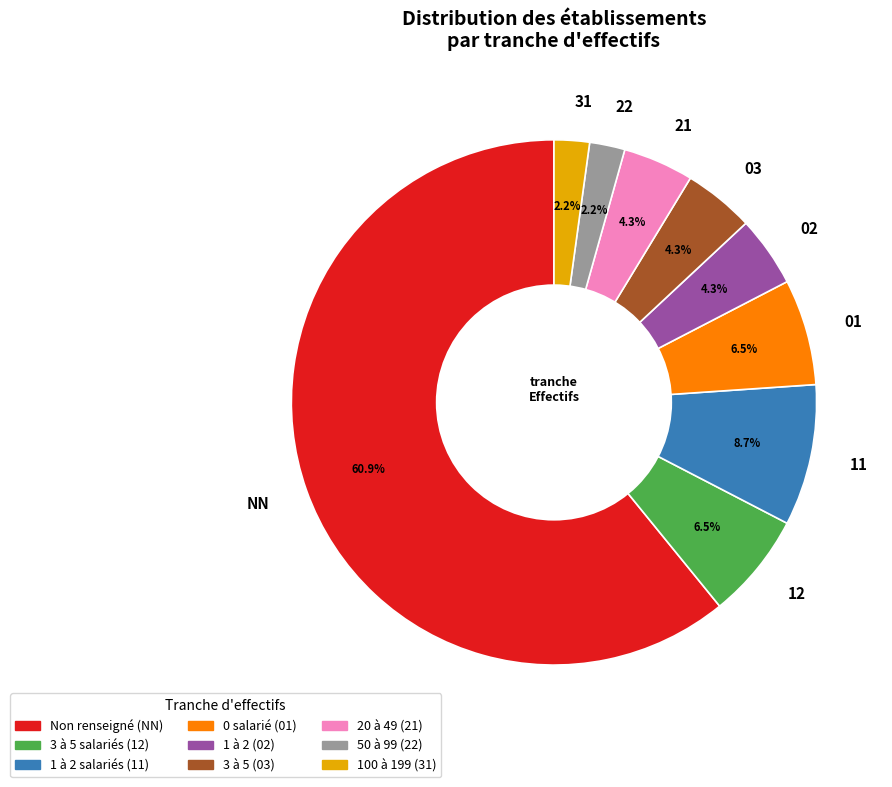

Which slice is the largest?

NN